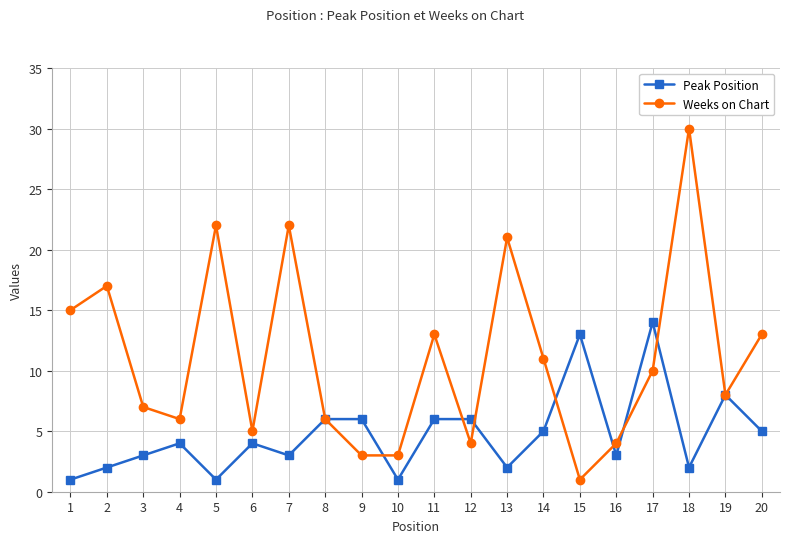

Is the value of Peak Position at 20 greater than the value of Weeks on Chart at 9?

Yes